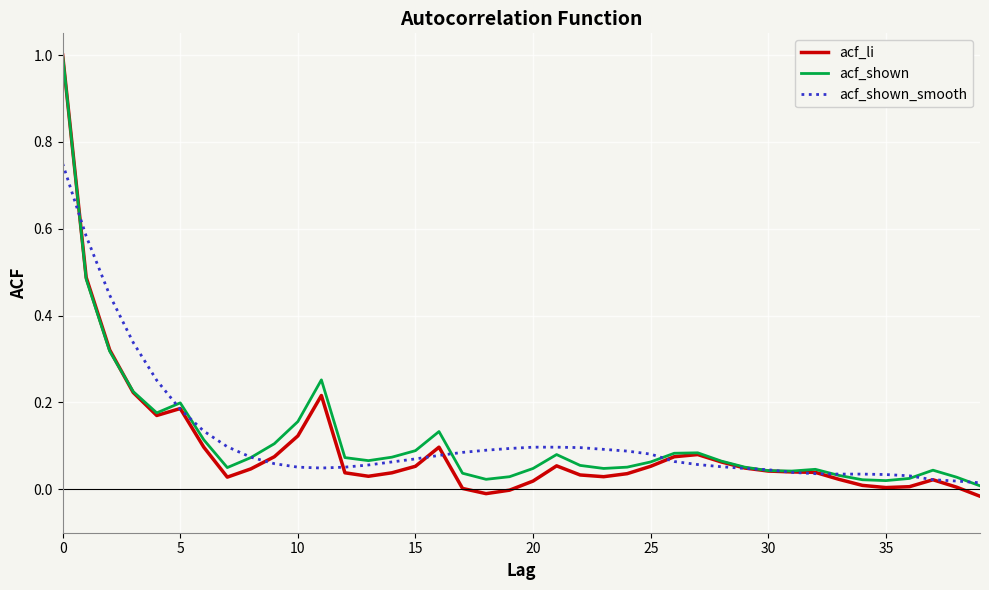

In acf_li, how many points are higher than both neighbors (excluding endpoints)?

6